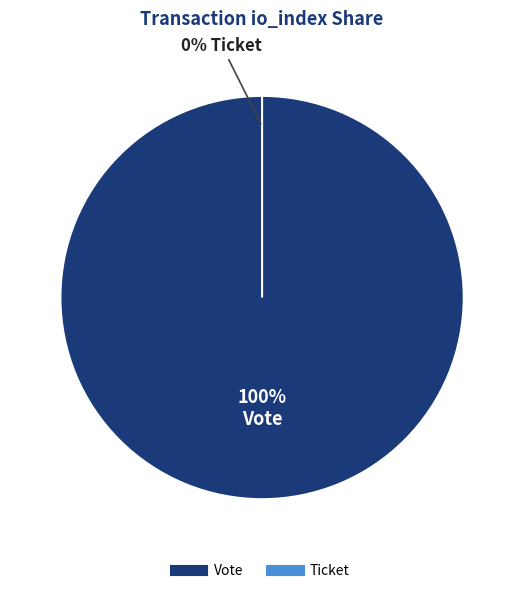

Is there any slice that represents more than half of the pie?

Yes